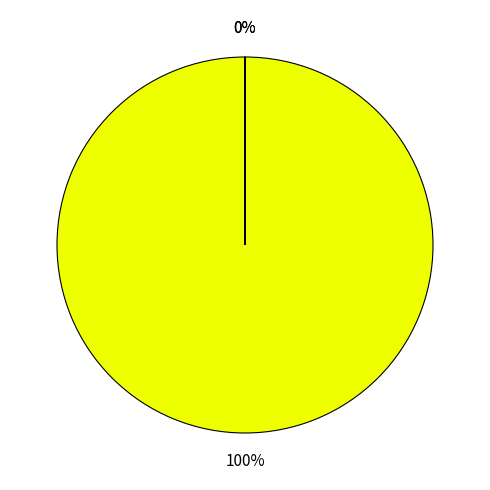

To the nearest percent, what is the average slice percentage?

33%